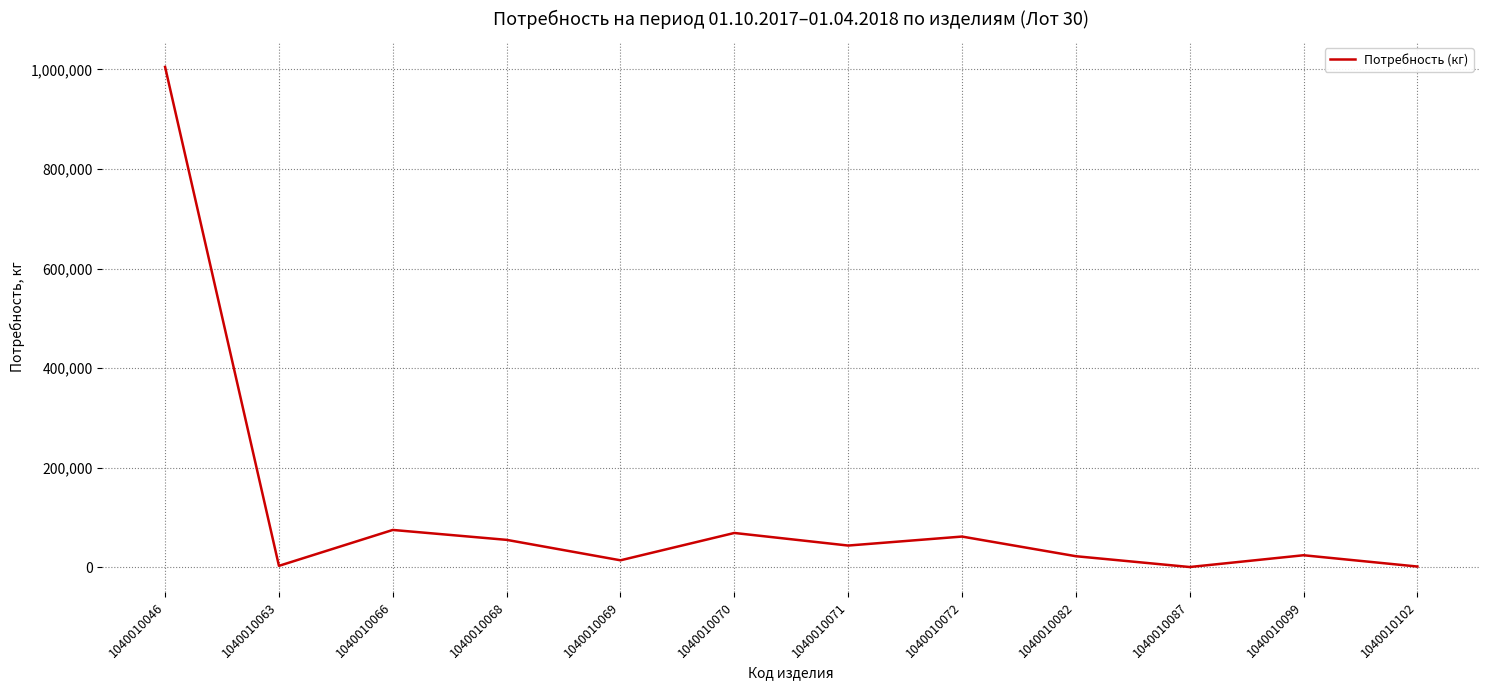

What is the change in value from 1040010046 to 1040010070?

-935936.0